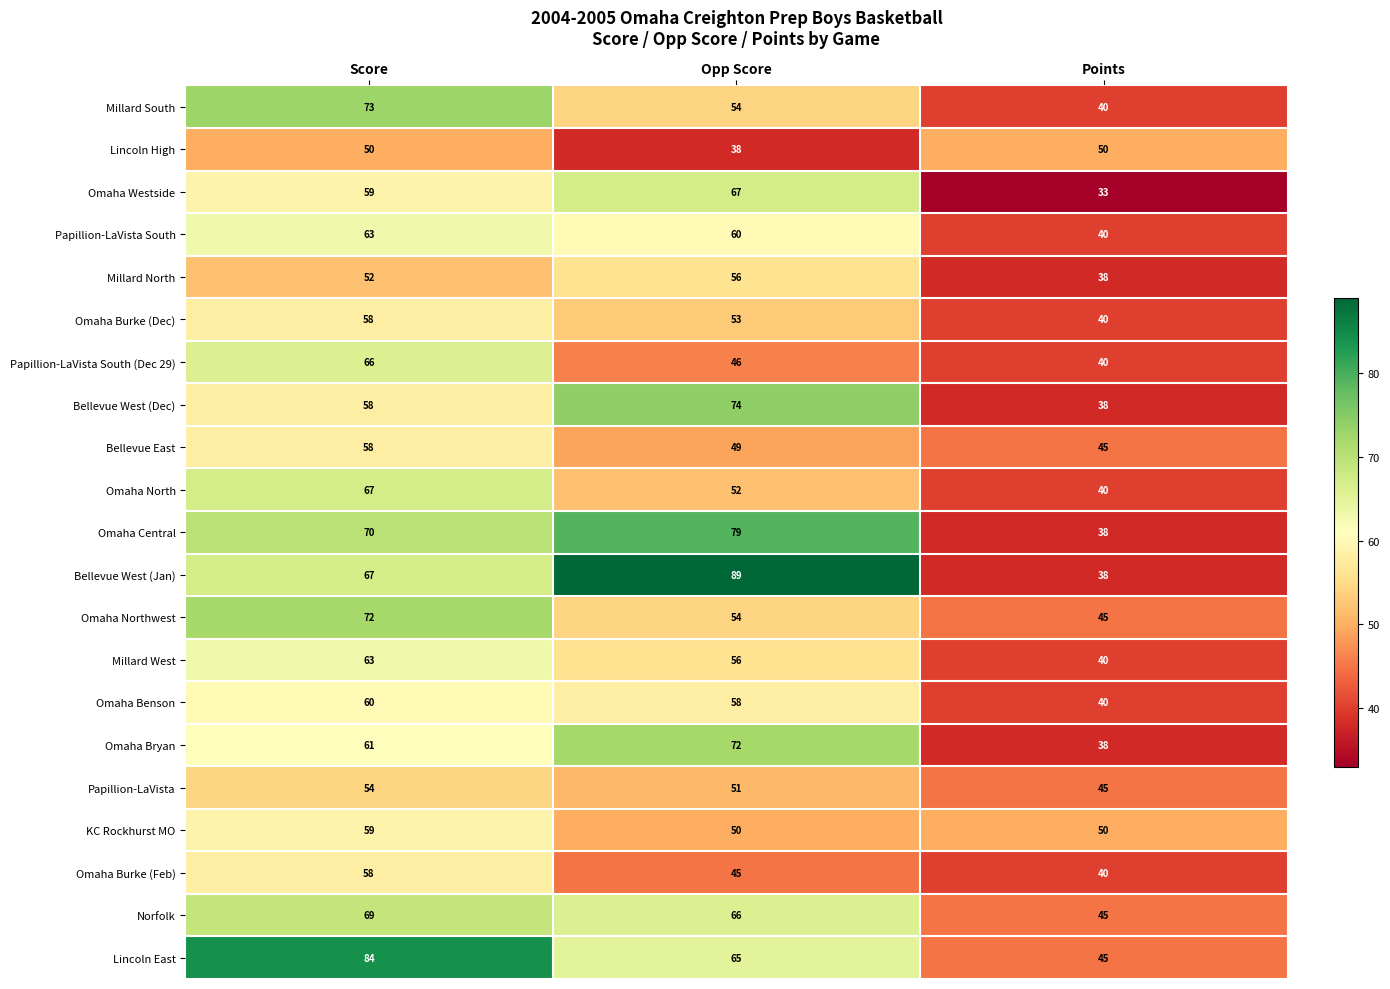

Rank the categories by Bellevue East value from lowest to highest.

Points, Opp Score, Score